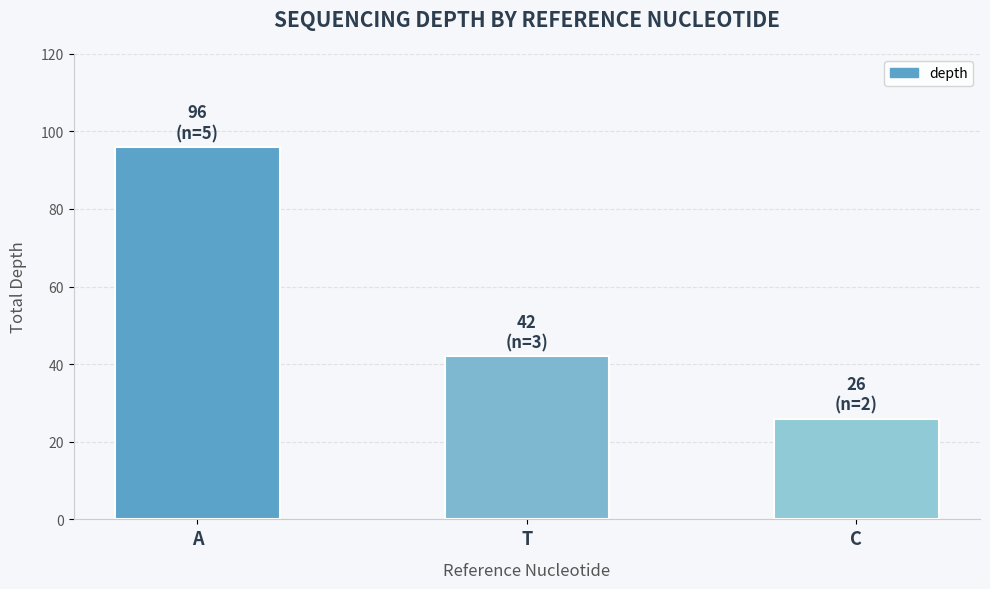

Reading left to right, transcribe all the data shown in this chart.

A=96	T=42	C=26